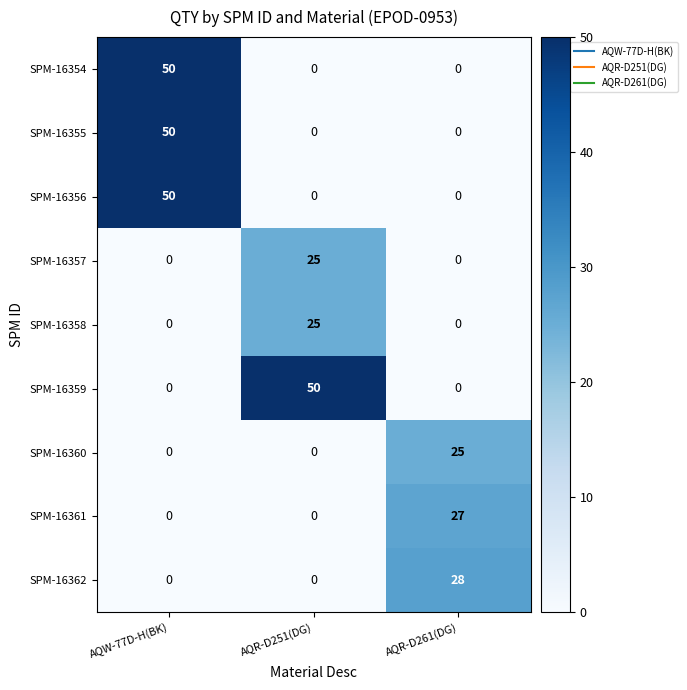

What is the highest value of the SPM-16361 series?

27